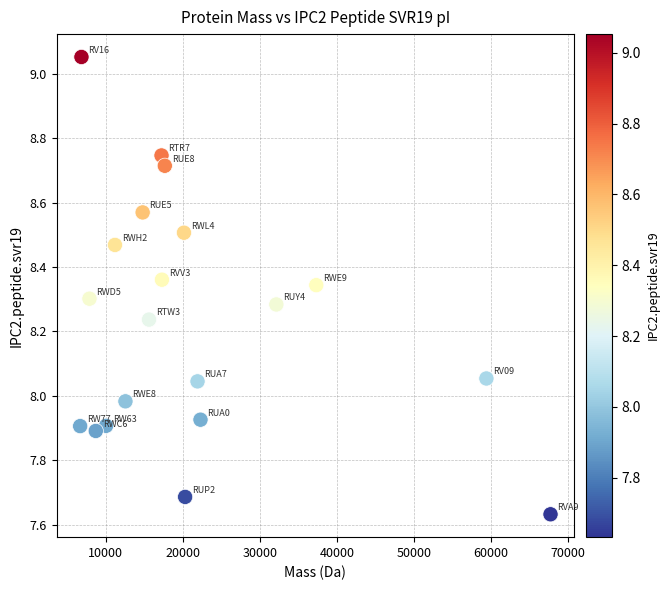

What is the range of X values (max minus min)?

61001.9